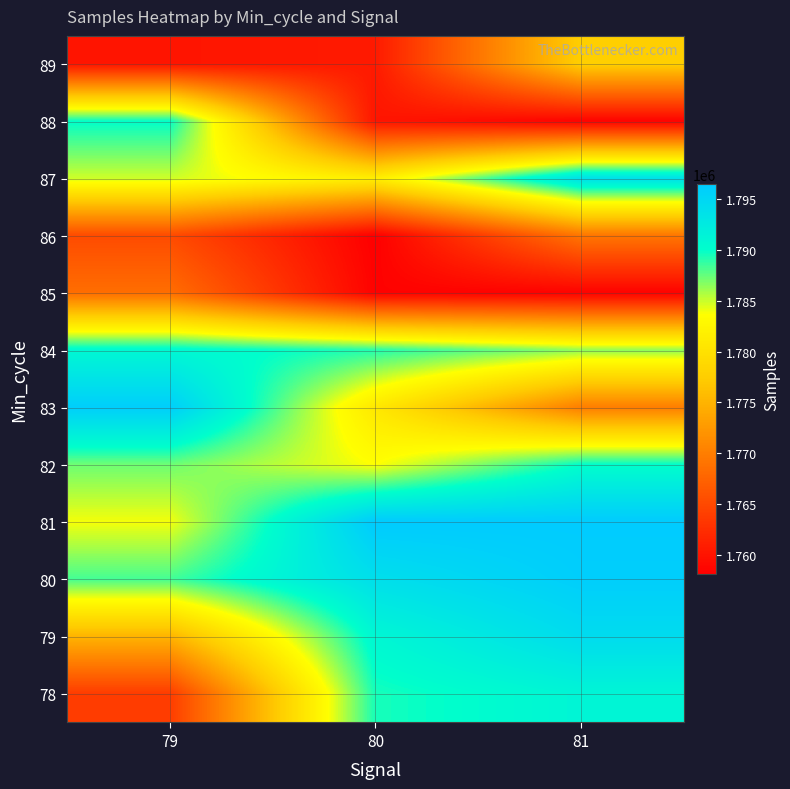

What is the spread (max minus min) of values at 81?

38109